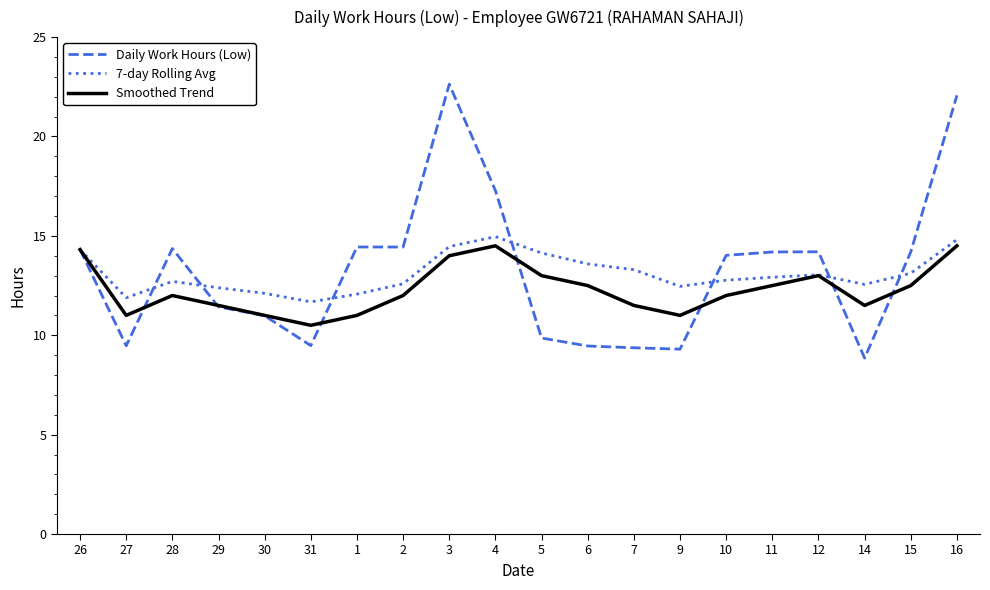

Is it true that Smoothed Trend equals 14.5 at 4?

True